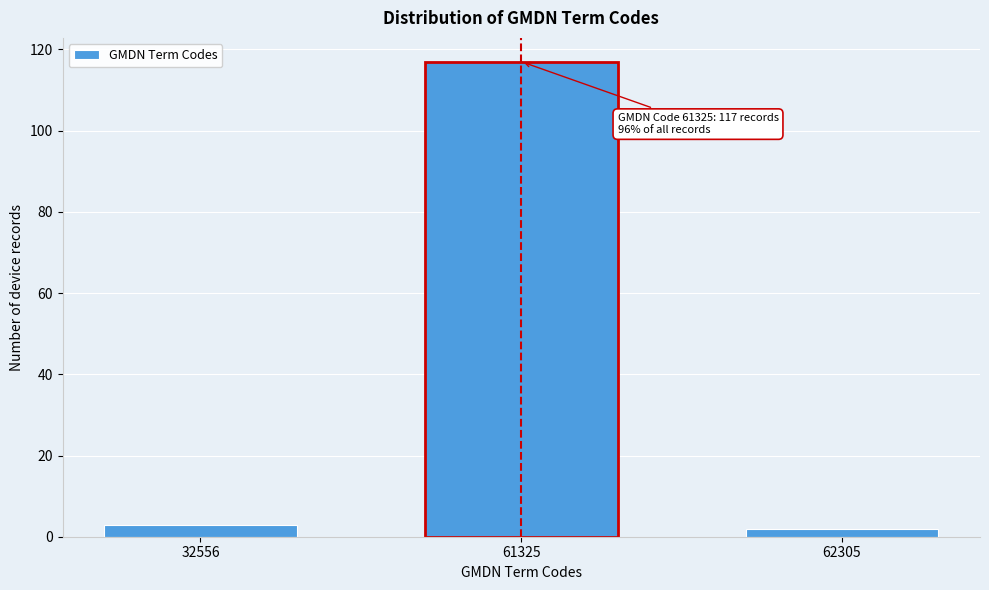

Reading left to right, what are all the values shown in this chart?

32556=3	61325=117	62305=2